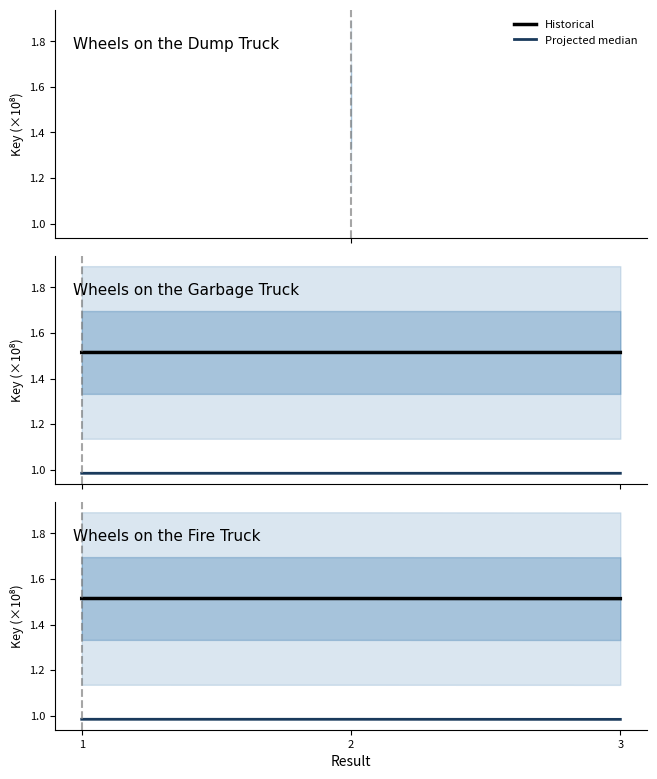

What is the value of the Historical point at the 1st from the left?

1.5